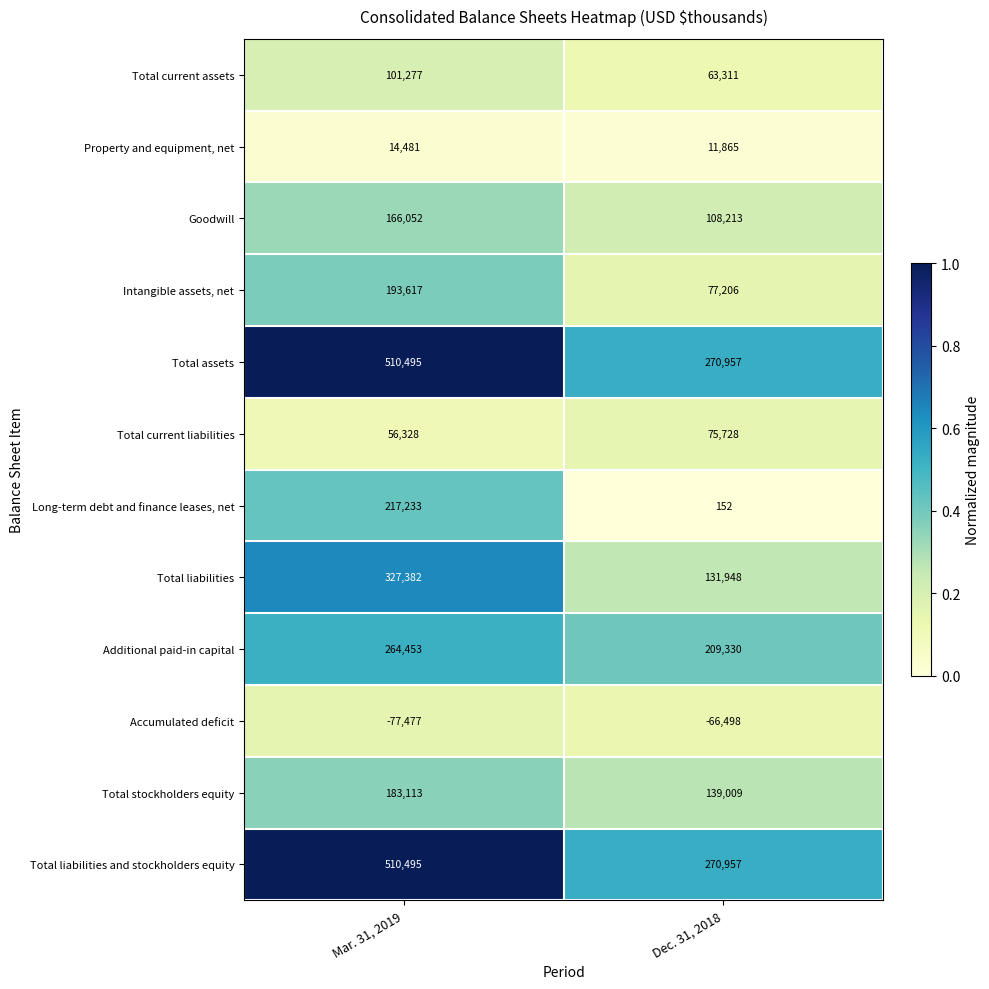

What is the minimum value shown in the chart?

-77477